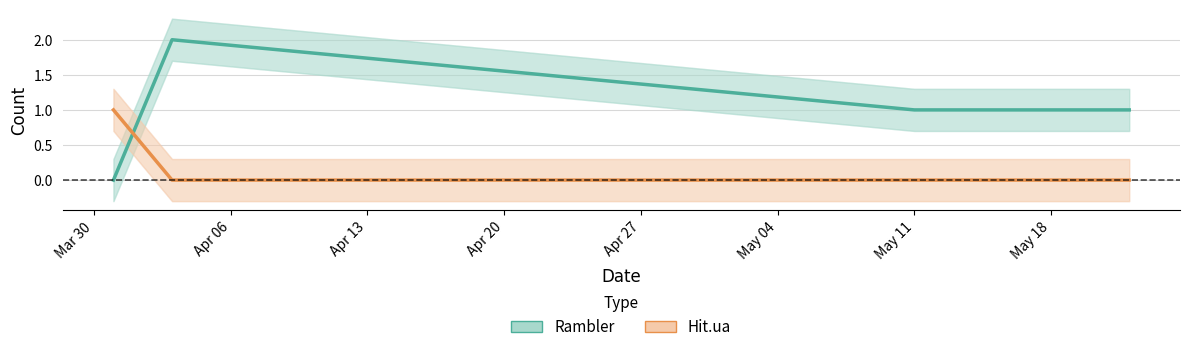

Read the Rambler value at 2017-04-03.

2